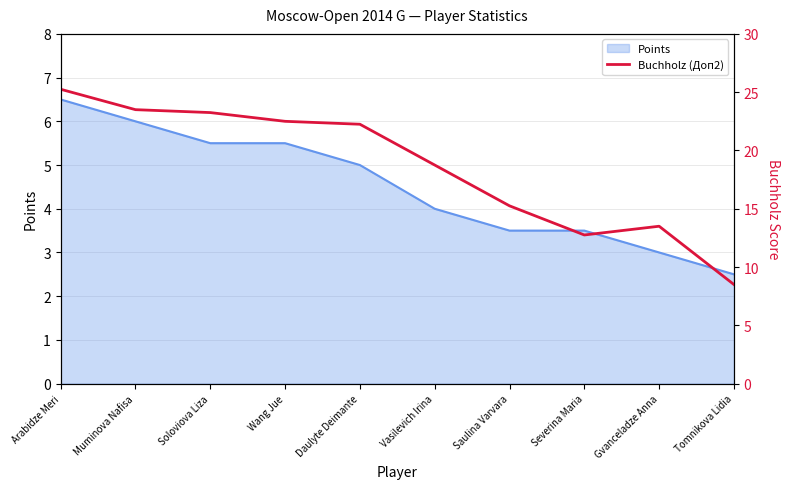

What is the approximate value of Points at Wang Jue?

5.5